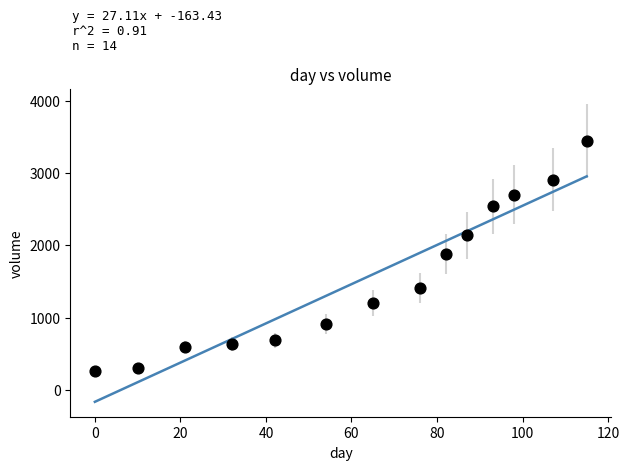

What is the range of Y values (max minus min)?

3182.0